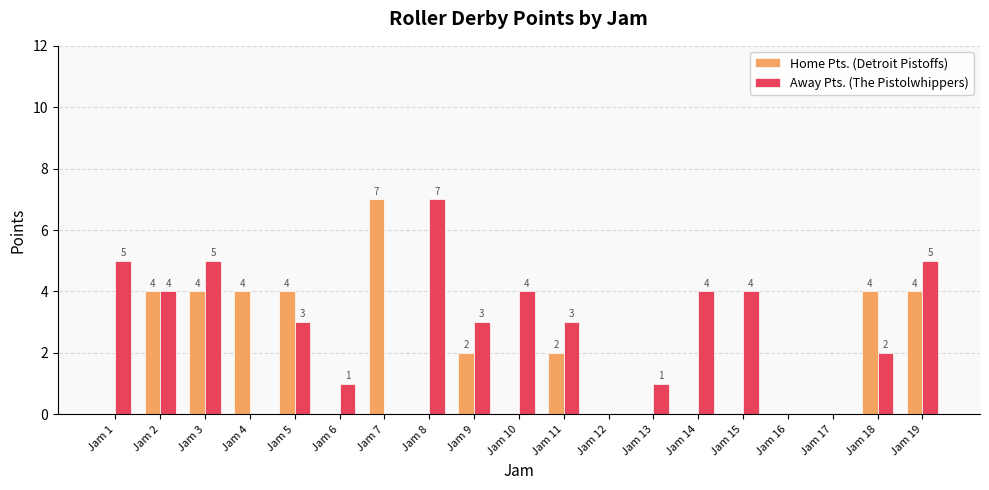

Count the Away Pts. (The Pistolwhippers) values in the range 0 to 4.

15